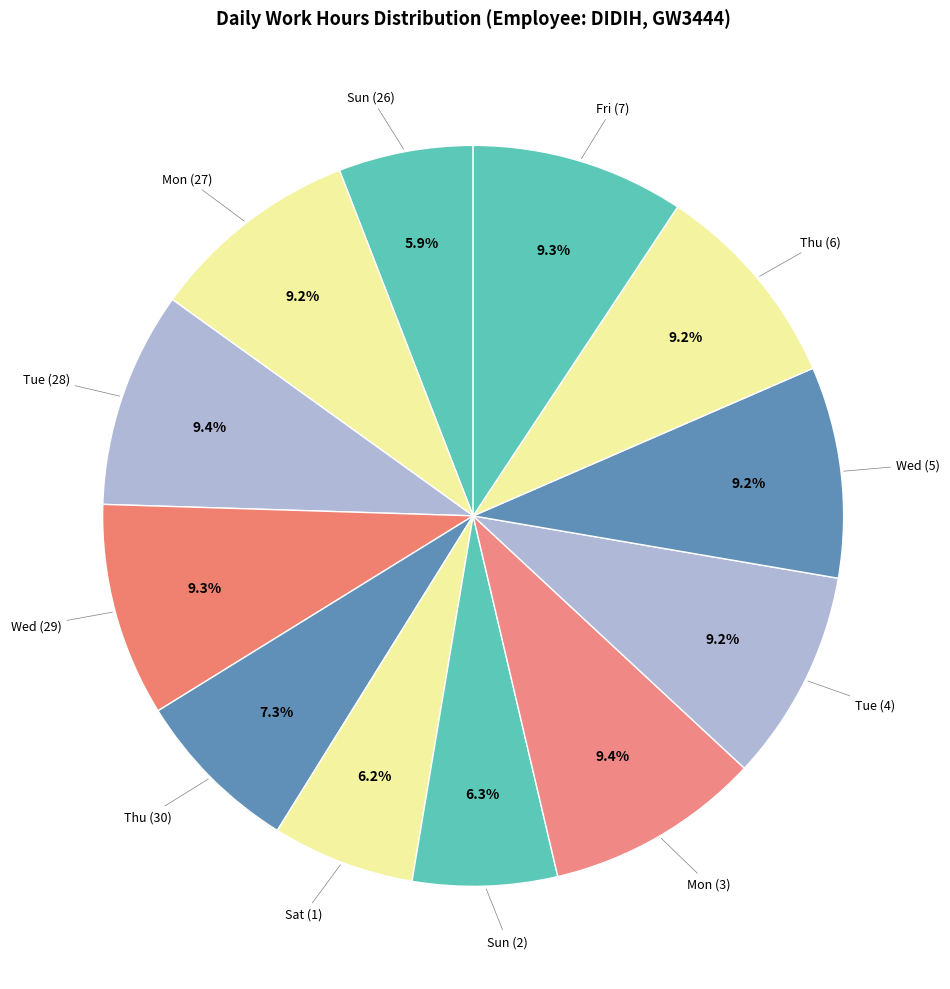

What is the largest slice in the pie chart?

Tue (28)